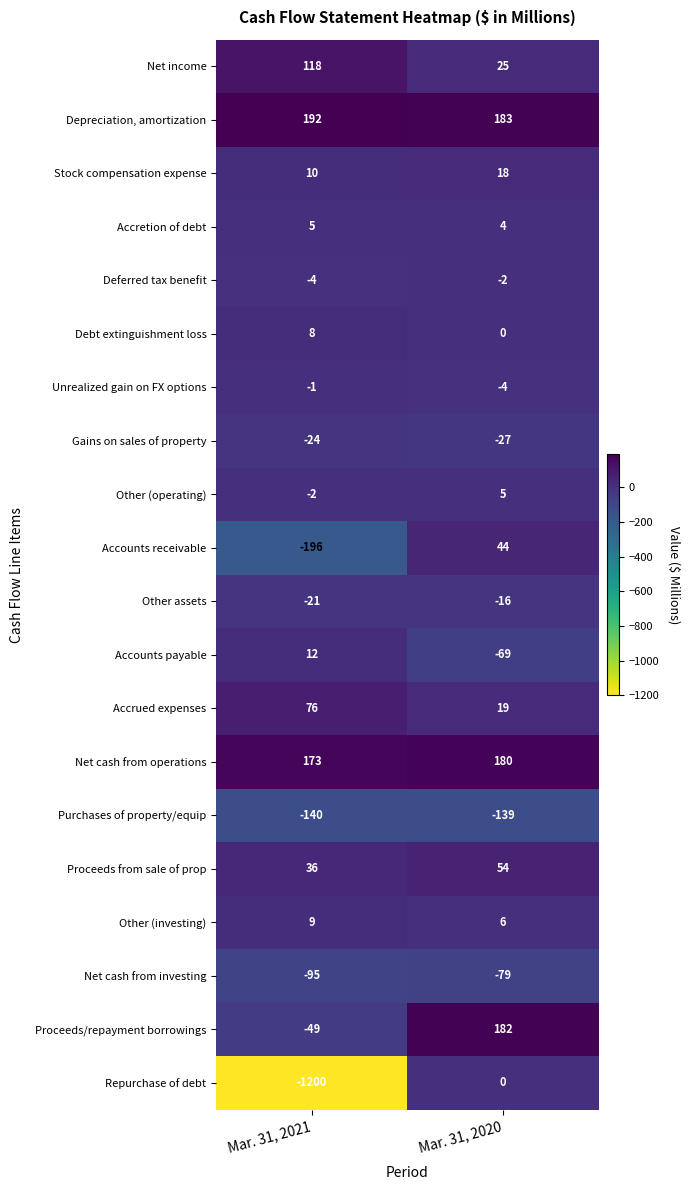

At which category is the sum across all series the highest?

Mar. 31, 2020